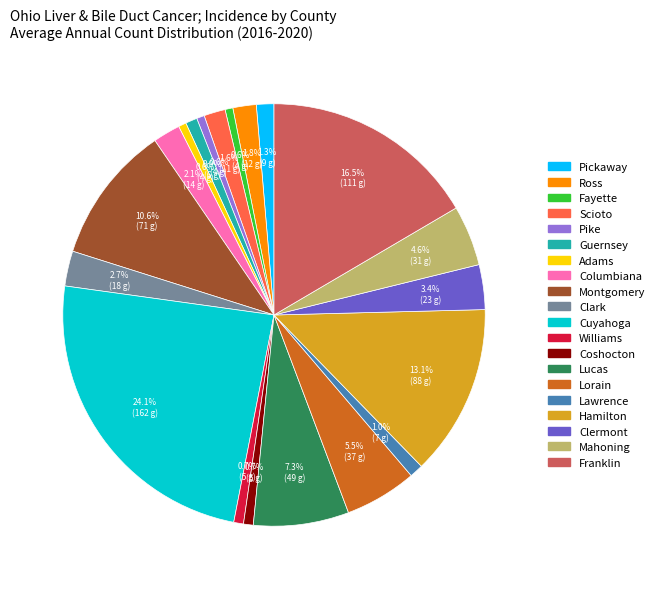

How many slices are in this pie chart?

20